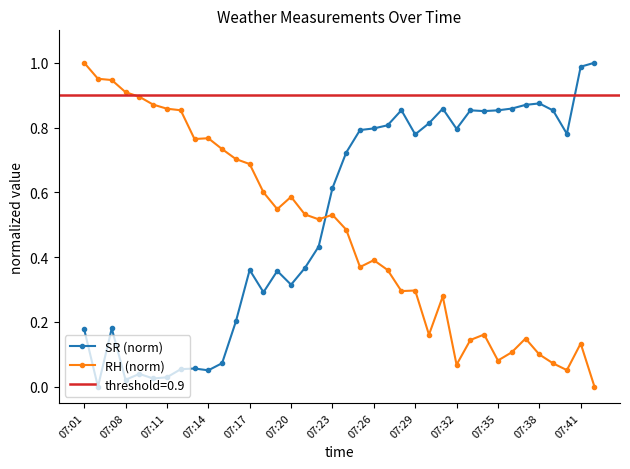

Is it true that SR (norm) equals 0.1 at 07:17?

False